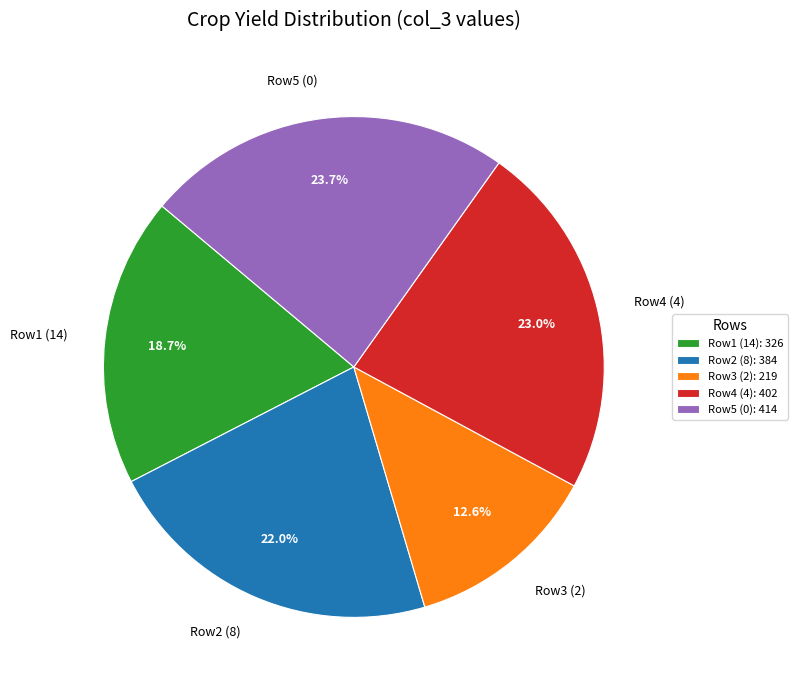

Combined, do Row2 (8) and Row3 (2) account for over 50%?

No